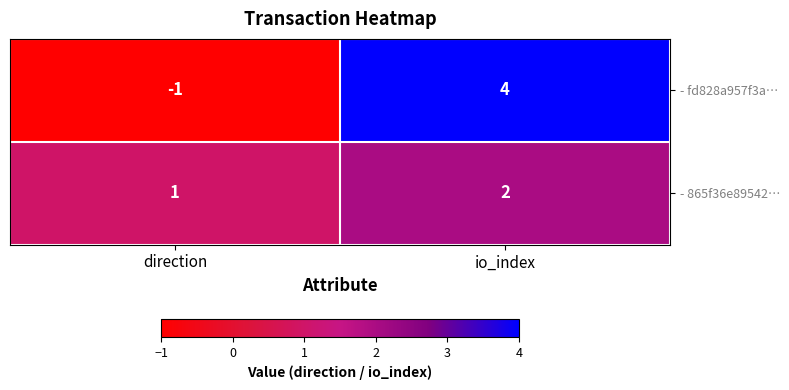

At which category is the sum across all series the highest?

io_index